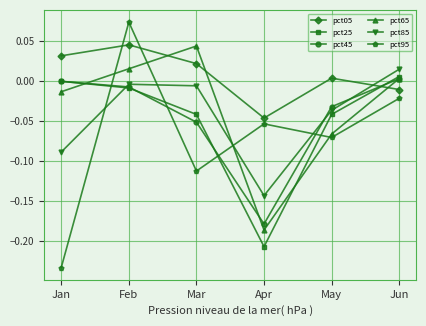

What are all the series names shown in the legend?

pct05, pct25, pct45, pct65, pct85, pct95